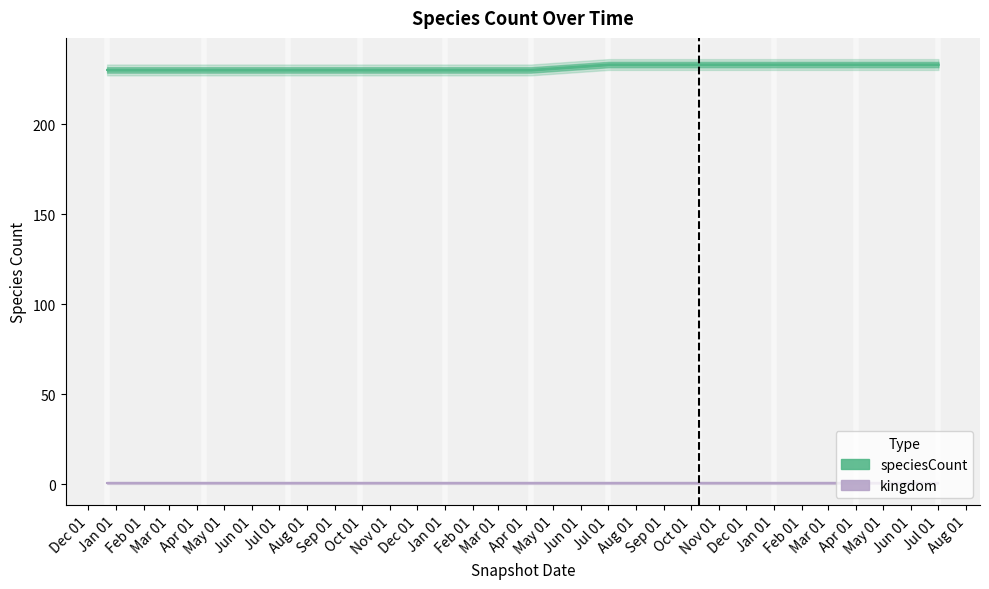

Rank the categories by value from lowest to highest.

2017-12-22, 2018-04-09, 2018-07-11, 2018-09-28, 2019-01-01, 2019-04-06, 2019-07-01, 2019-10-09, 2020-01-01, 2020-04-01, 2020-07-01